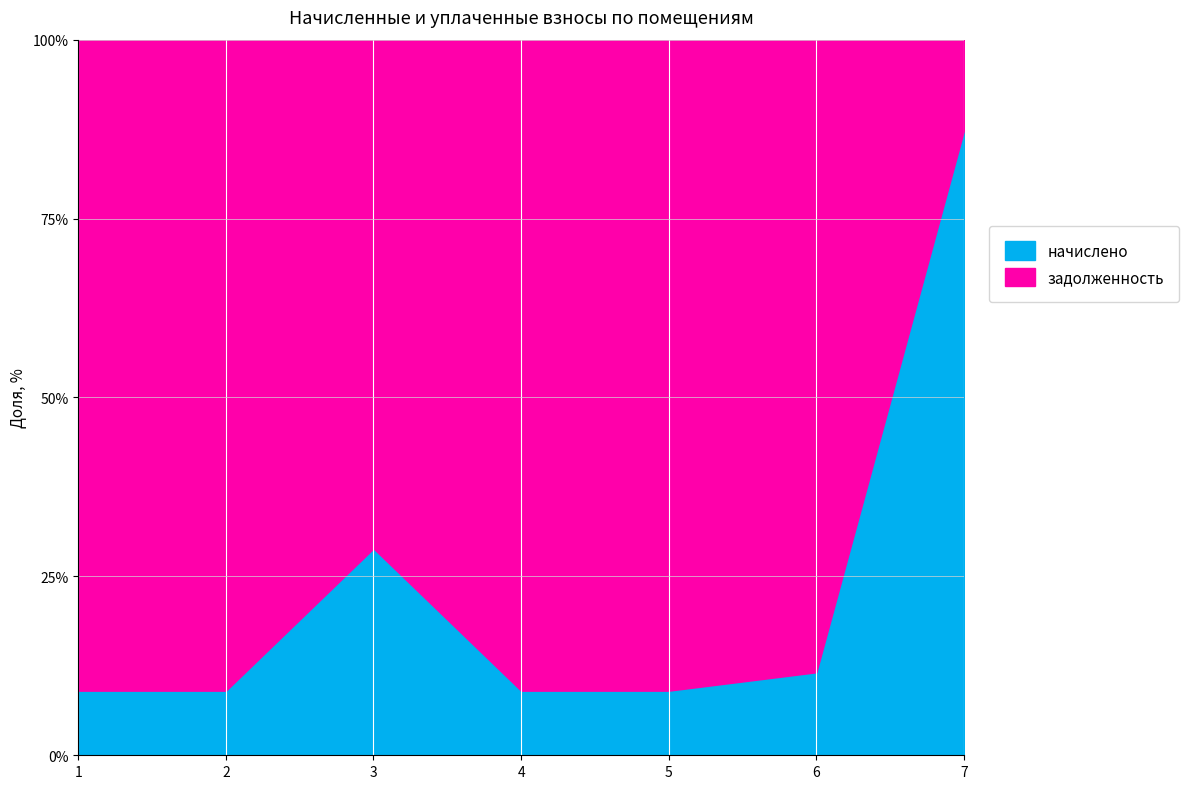

What is the minimum value for начислено?

9.0